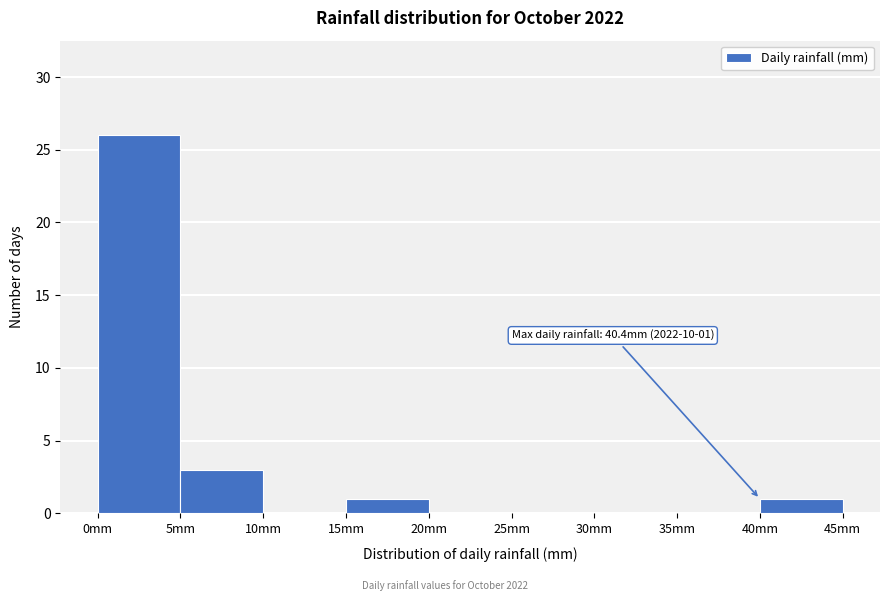

Over which range of the x-axis is the bar tallest?

0 to 5